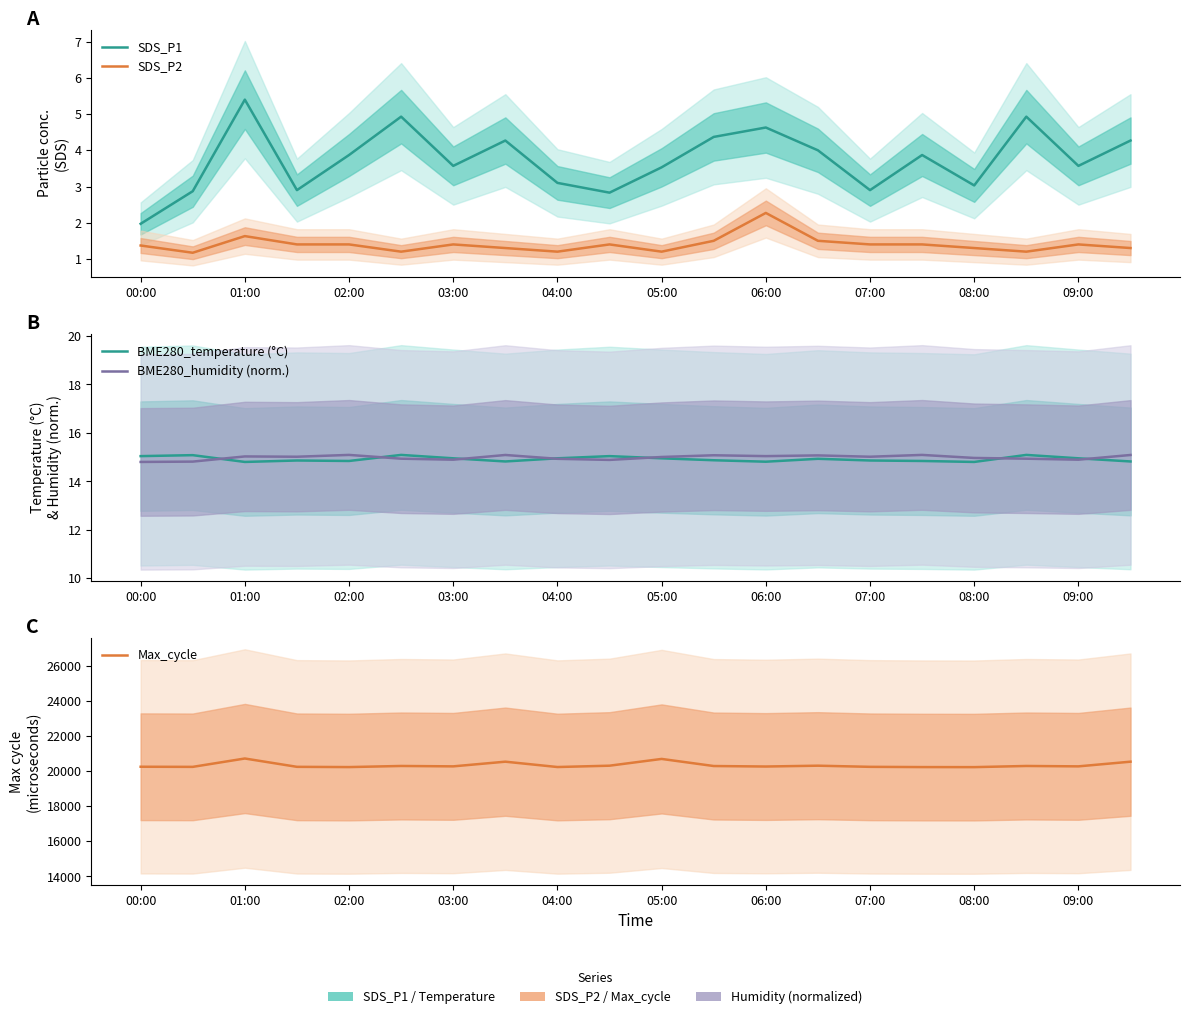

Which category has the lowest value in the BME280_temperature (°C) series?

01:00